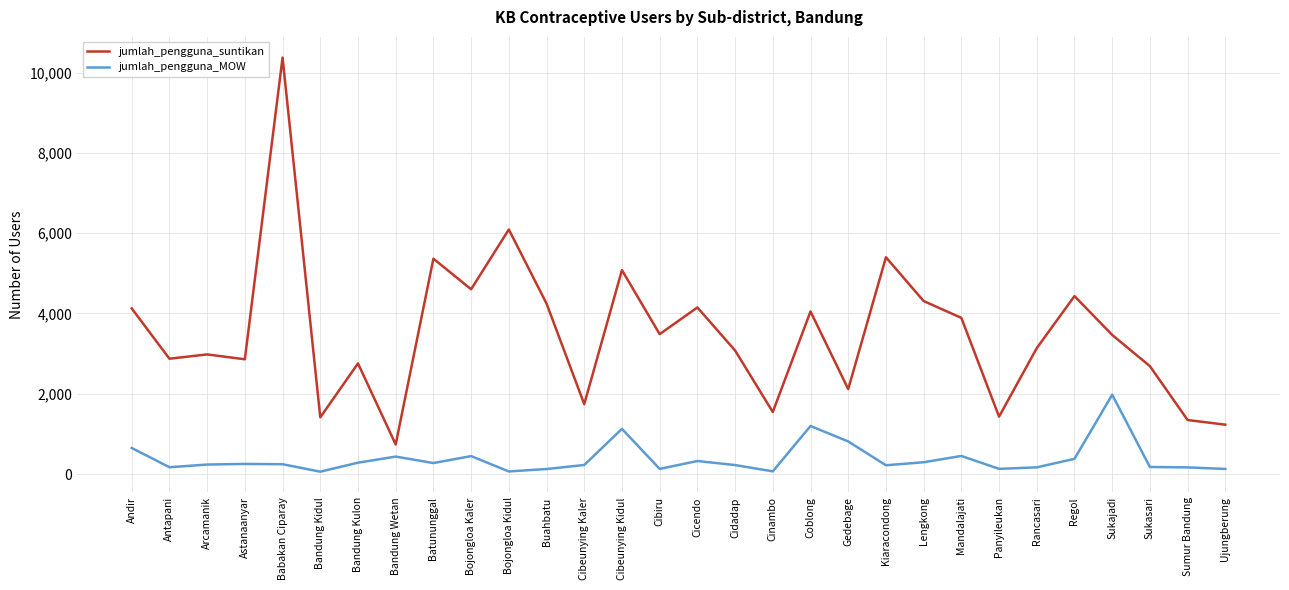

List the series in order of their overall mean, highest first.

jumlah_pengguna_suntikan, jumlah_pengguna_MOW